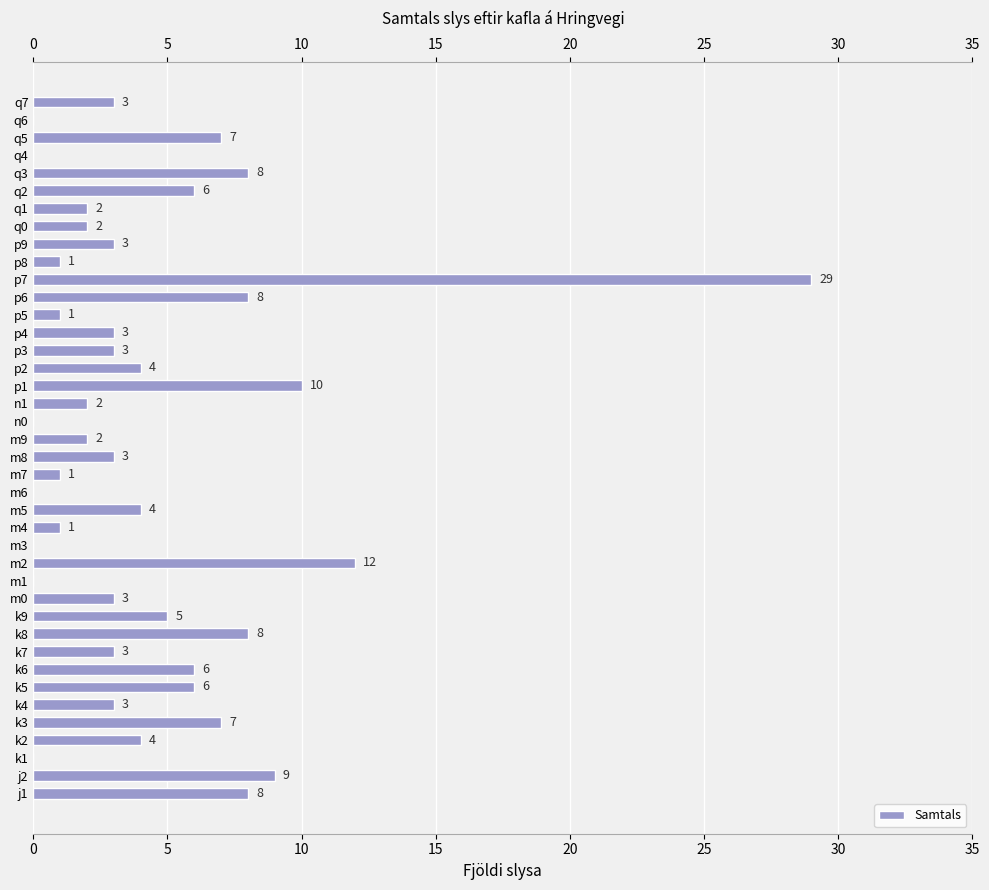

Reading bottom to top, list all the values displayed in this chart.

j1=8	j2=9	k1=0	k2=4	k3=7	k4=3	k5=6	k6=6	k7=3	k8=8	k9=5	m0=3	m1=0	m2=12	m3=0	m4=1	m5=4	m6=0	m7=1	m8=3	m9=2	n0=0	n1=2	p1=10	p2=4	p3=3	p4=3	p5=1	p6=8	p7=29	p8=1	p9=3	q0=2	q1=2	q2=6	q3=8	q4=0	q5=7	q6=0	q7=3